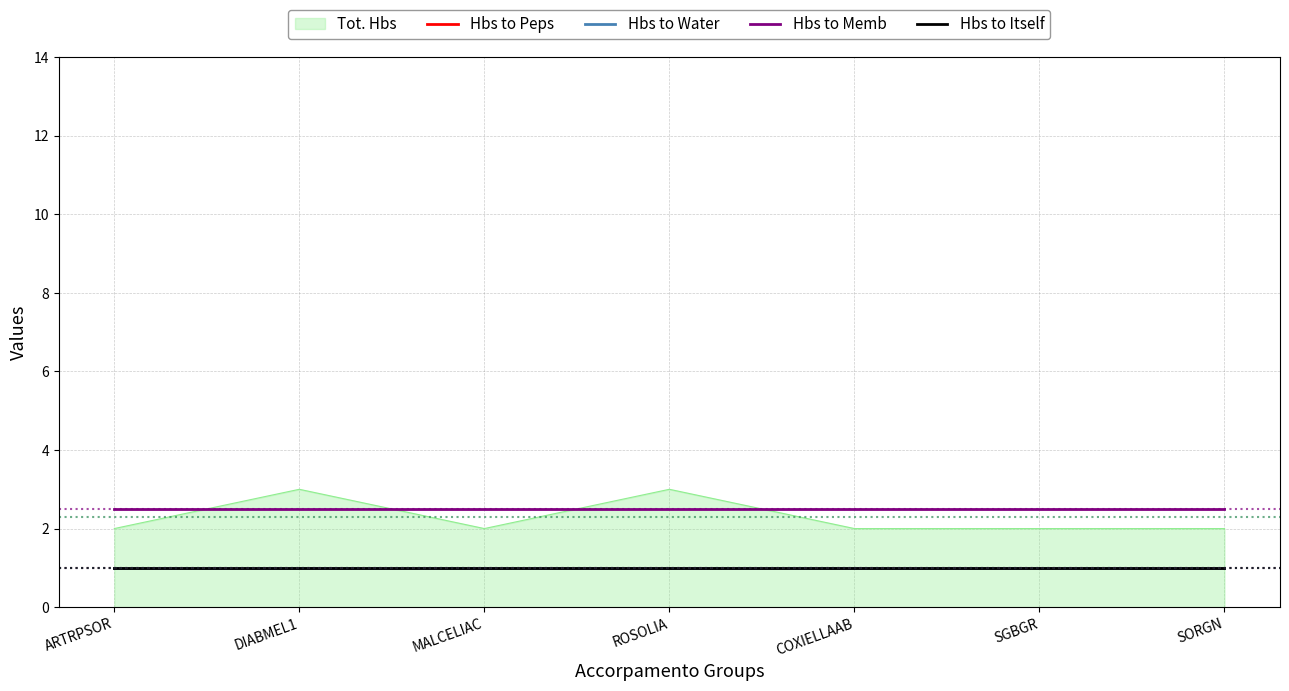

What is the sum of all Hbs to Water values?

7.0